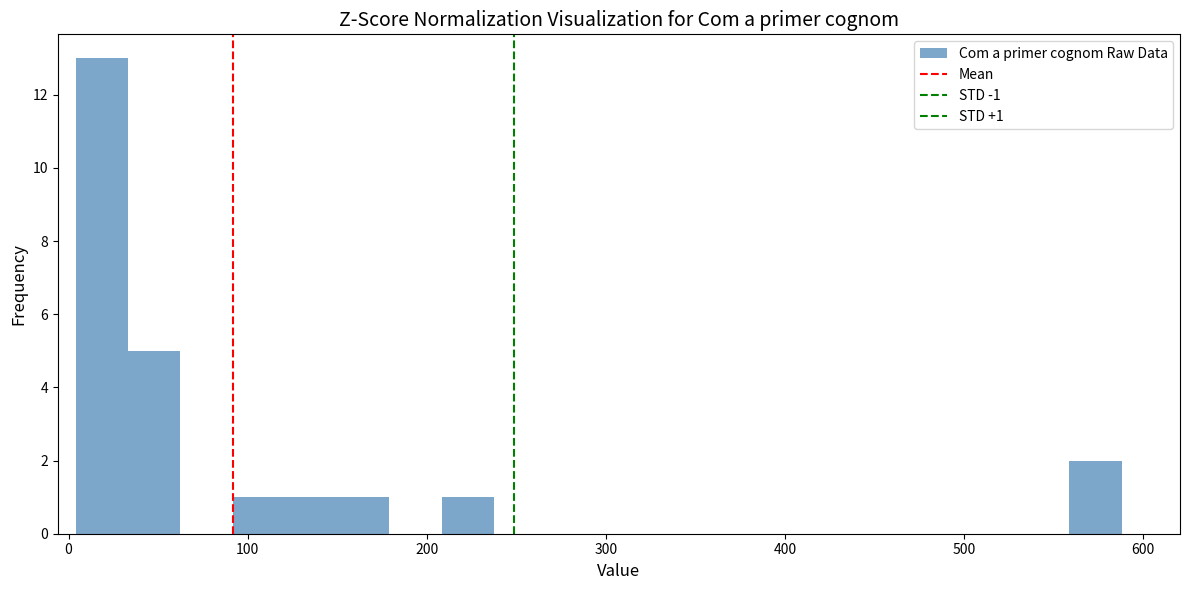

Around what value on the x-axis is the tallest bar? Give the approximate position of its centre, as read against the axis.

20